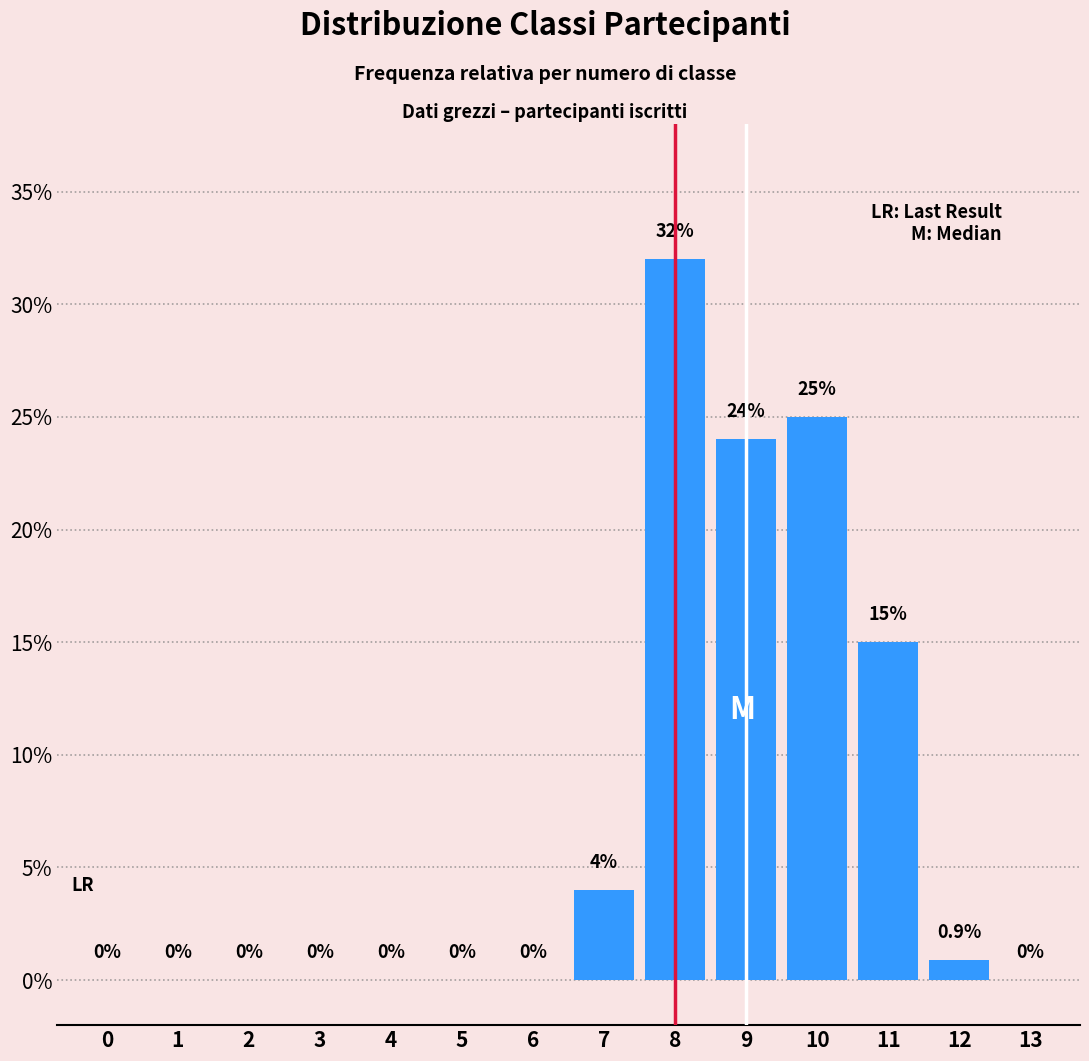

Reading right to left, transcribe all the data shown in this chart.

13=0.0	12=0.9	11=15.0	10=25.0	9=24.0	8=32.0	7=4.0	6=0.0	5=0.0	4=0.0	3=0.0	2=0.0	1=0.0	0=0.0